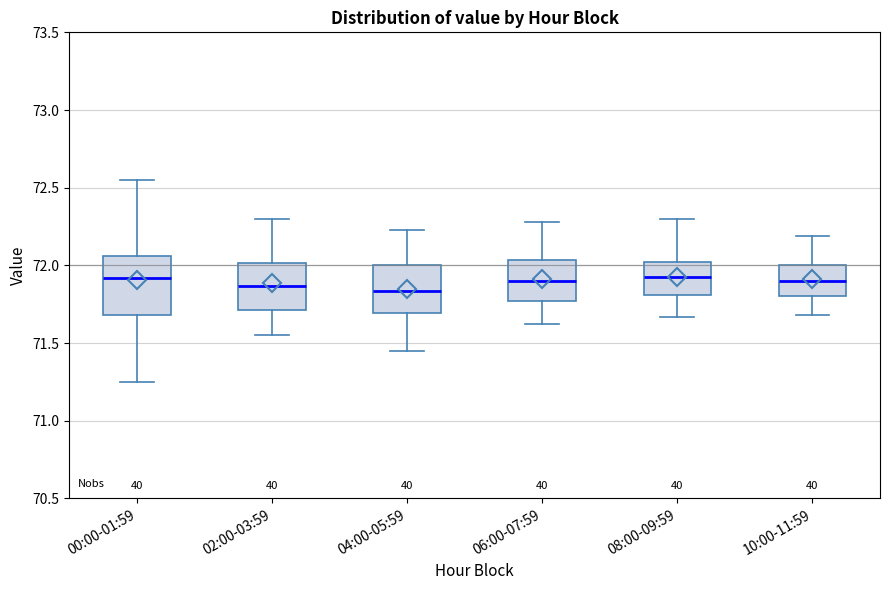

Reading left to right, read every box against the y-axis: the position of its median line, the range the box covers, and the ends of its whiskers. The values are not printed on the chart, so give them approximately, as read against the axis.

00:00-01:59: median 71.90, box 71.70 to 72.05, whiskers 71.25 to 72.55
02:00-03:59: median 71.85, box 71.70 to 72.00, whiskers 71.55 to 72.30
04:00-05:59: median 71.85, box 71.70 to 72.00, whiskers 71.45 to 72.25
06:00-07:59: median 71.90, box 71.75 to 72.05, whiskers 71.60 to 72.30
08:00-09:59: median 71.95, box 71.80 to 72.00, whiskers 71.65 to 72.30
10:00-11:59: median 71.90, box 71.80 to 72.00, whiskers 71.70 to 72.20